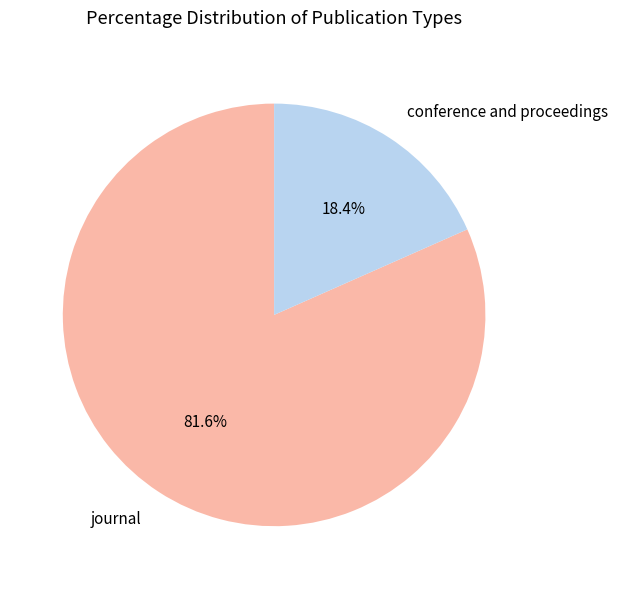

True or false: journal accounts for 82% of the total.

True